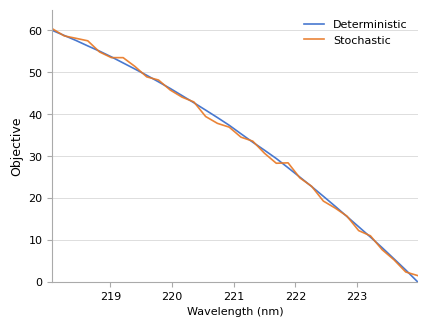

What is the greatest value displayed?

60.4